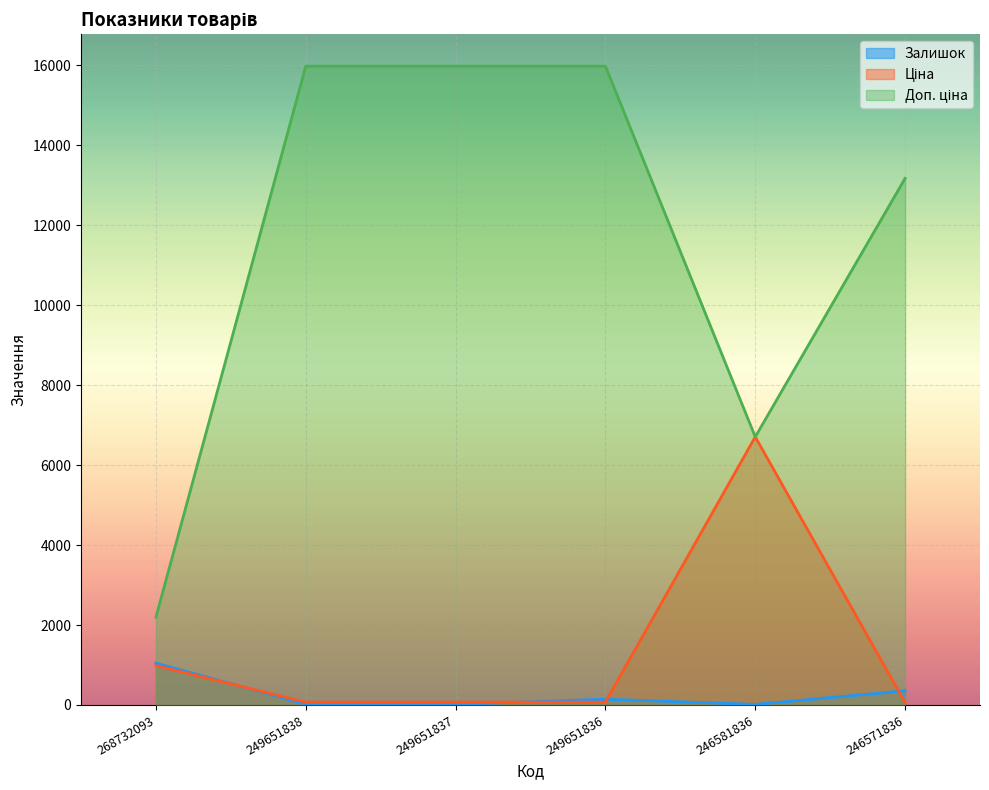

Rank the categories by Залишок value from lowest to highest.

249651837, 246581836, 249651838, 249651836, 246571836, 268732093